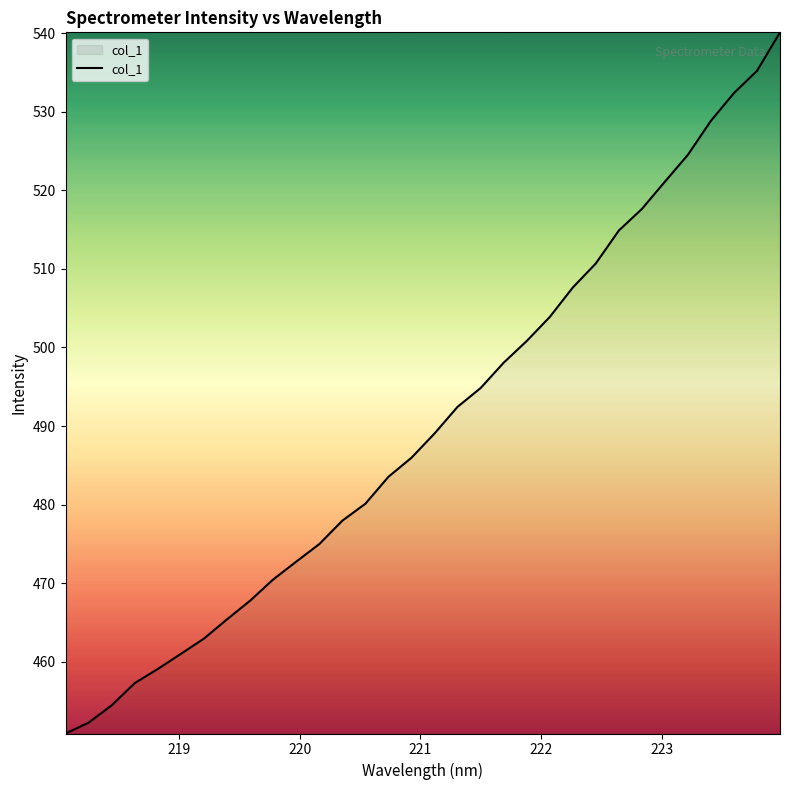

How many lines are shown in the chart?

1